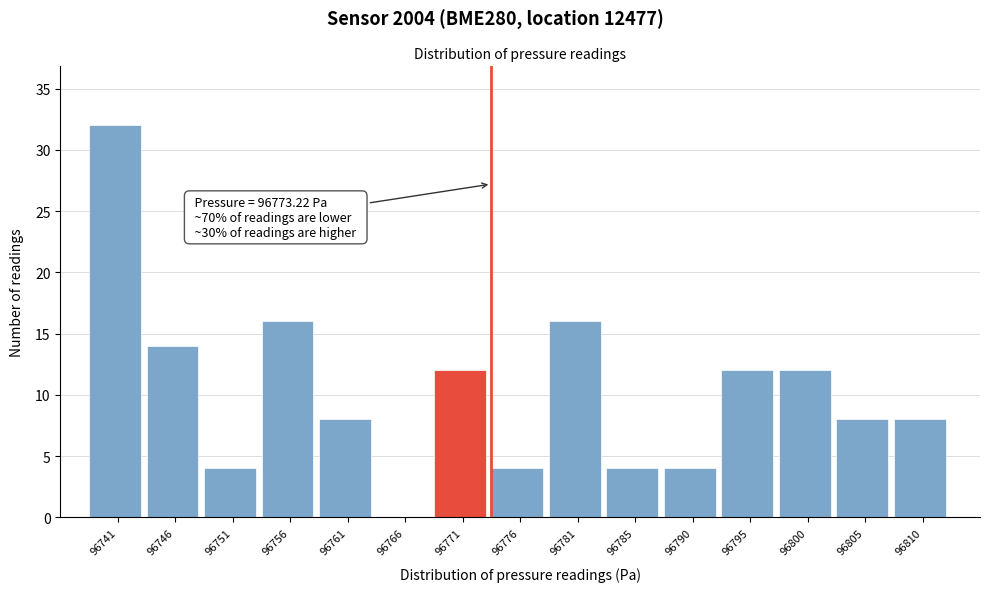

Over which range of the x-axis is the bar tallest?

96739.0 to 96744.0